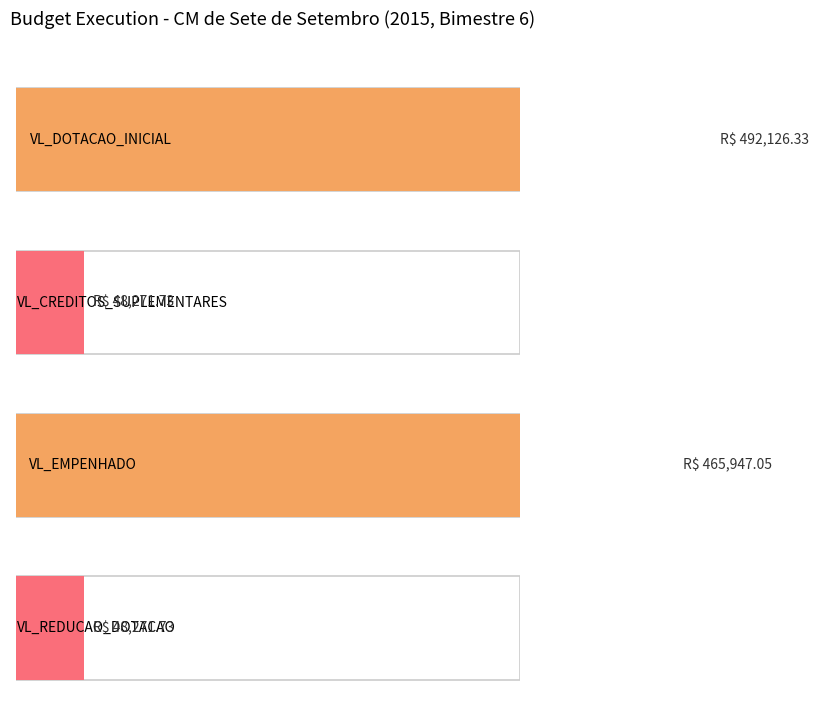

True or false: VL_DOTACAO_INICIAL has a value of 2425.3 at 3.3.90.30.

False